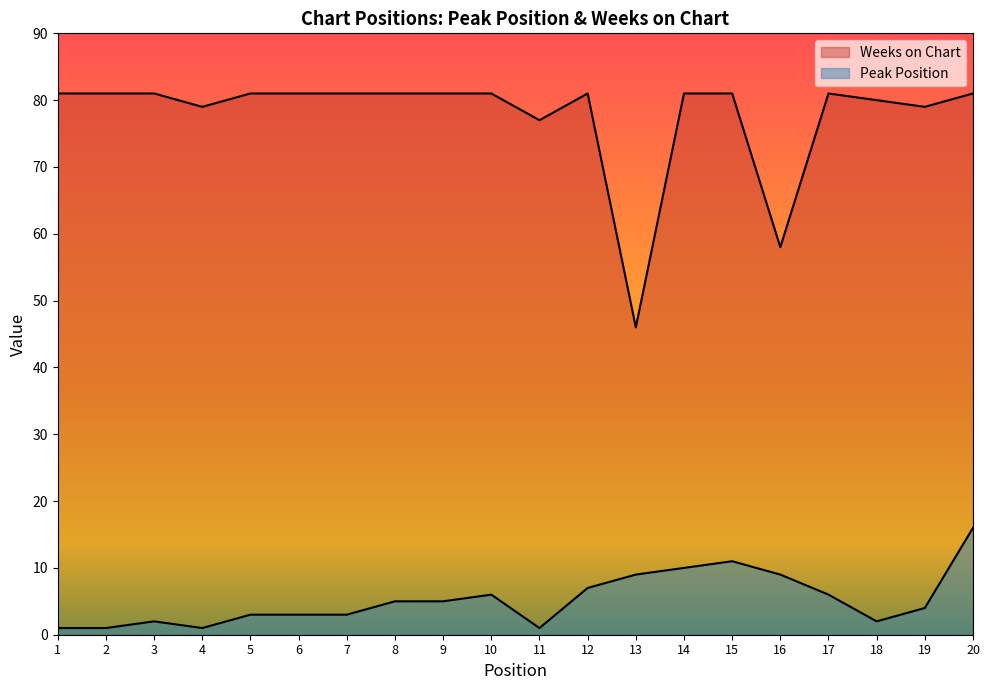

What is the value of the Peak Position point at the 1st from the left?

1